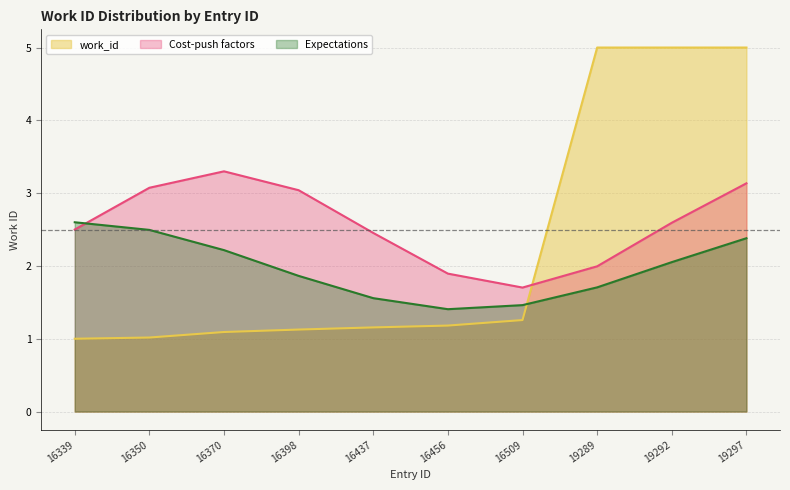

Which label corresponds to the largest value in the chart?

19289